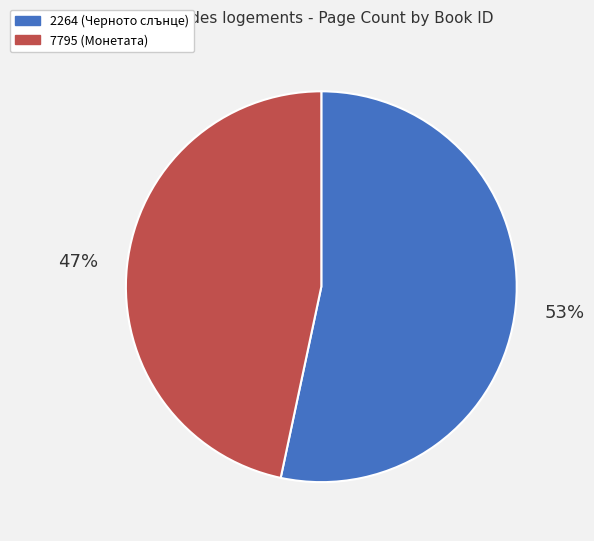

Do 7795 and 2264 together represent more than half of the pie?

Yes